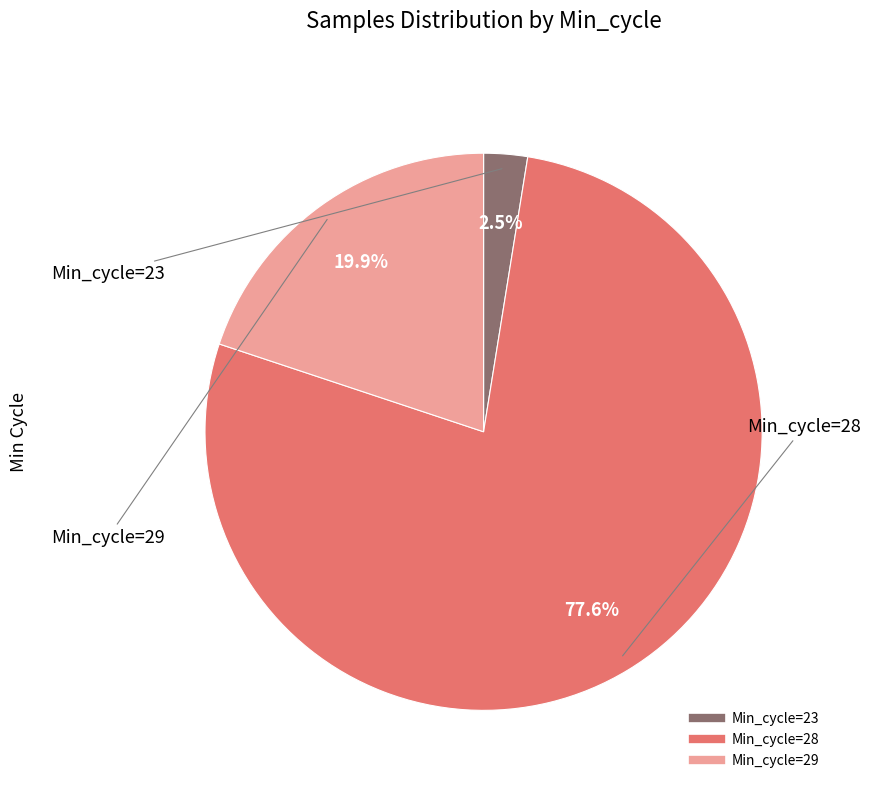

Does any single category account for the majority?

Yes